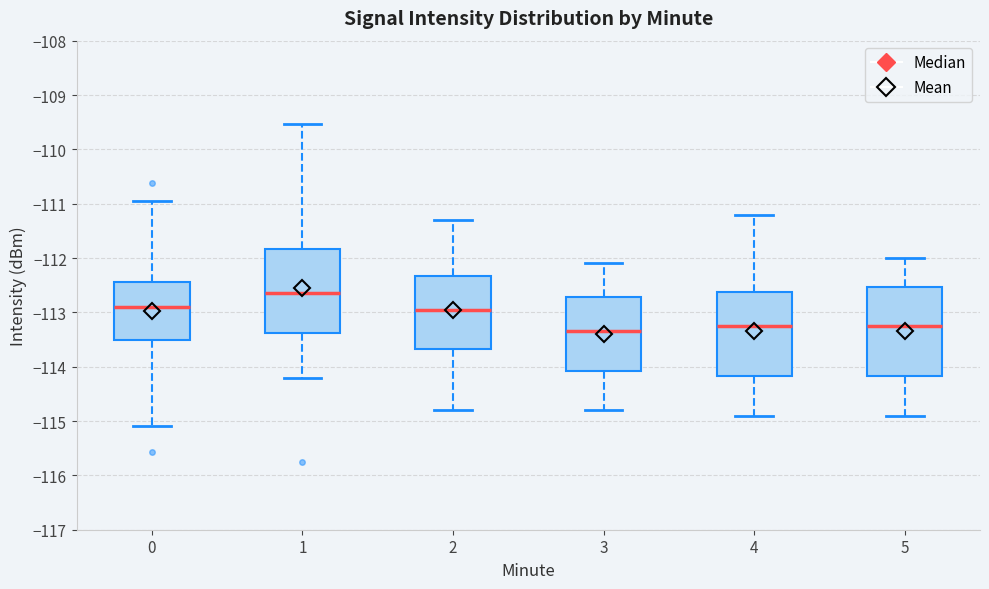

Which box's median line is the highest?

1